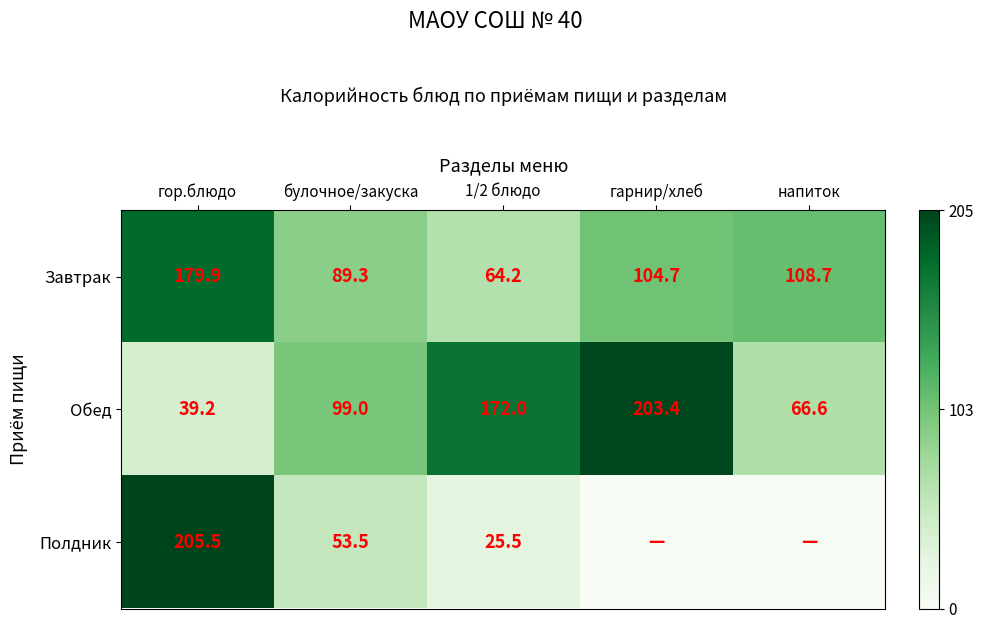

Which category has the lowest value across all series?

гарнир/хлеб